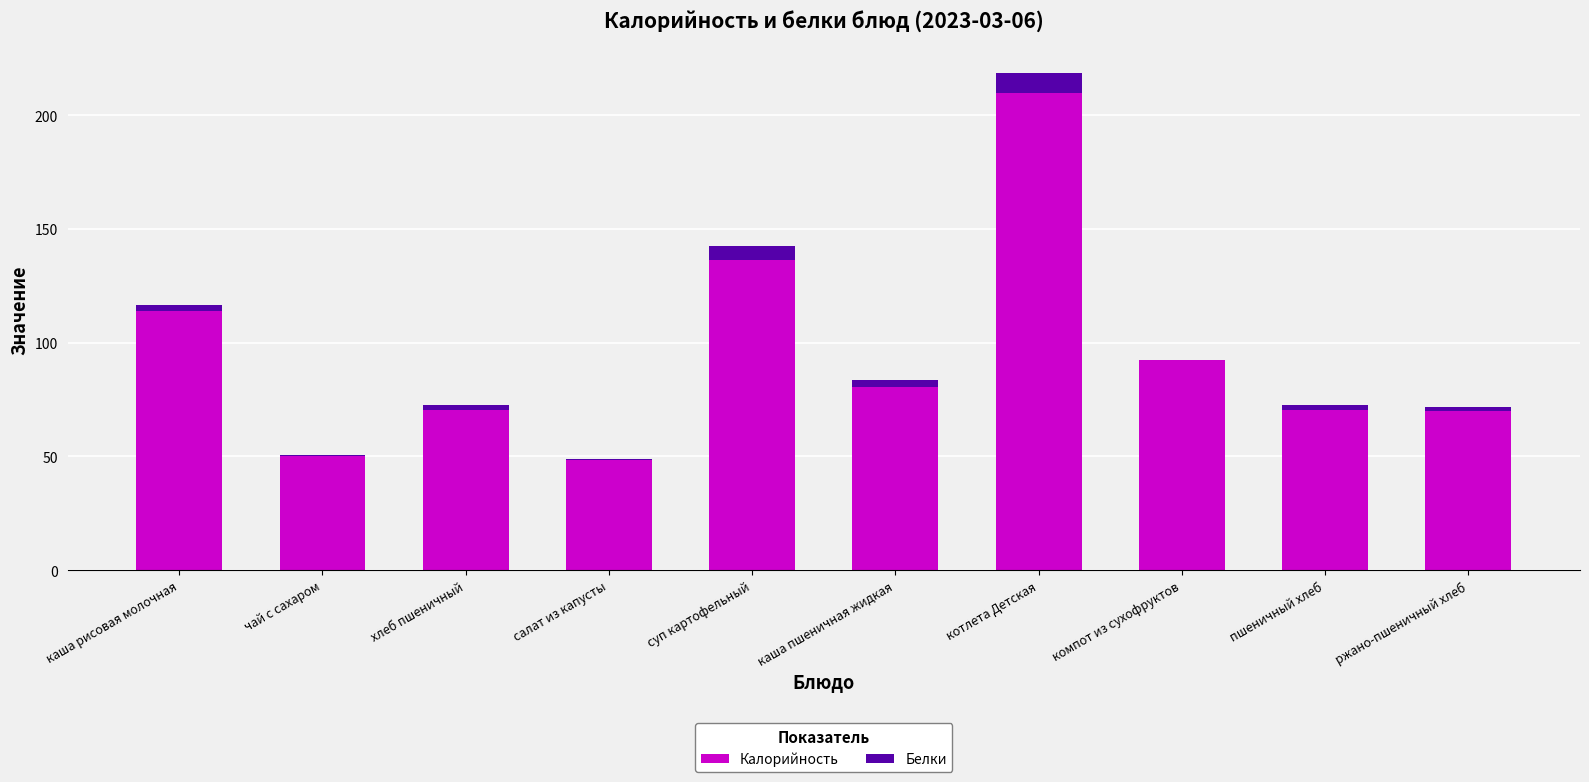

How many data points does each series have?

10